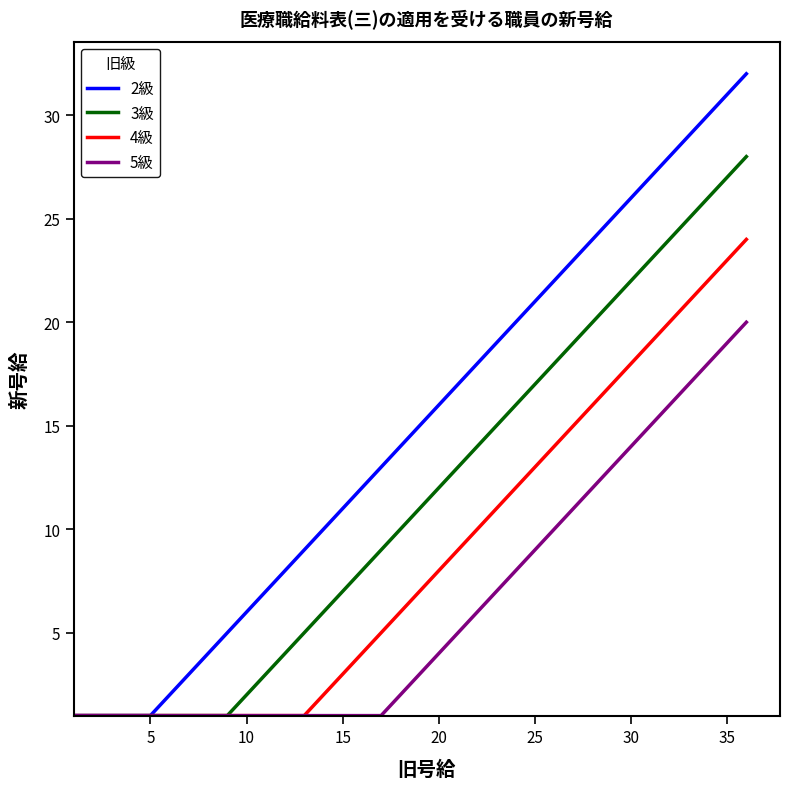

List the series in order of their overall mean, highest first.

2級, 3級, 4級, 5級